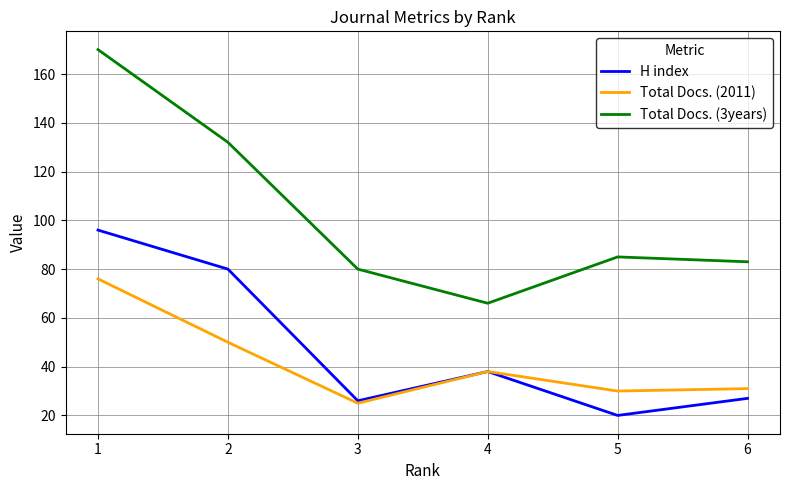

What is the spread (max minus min) of values at 5?

65